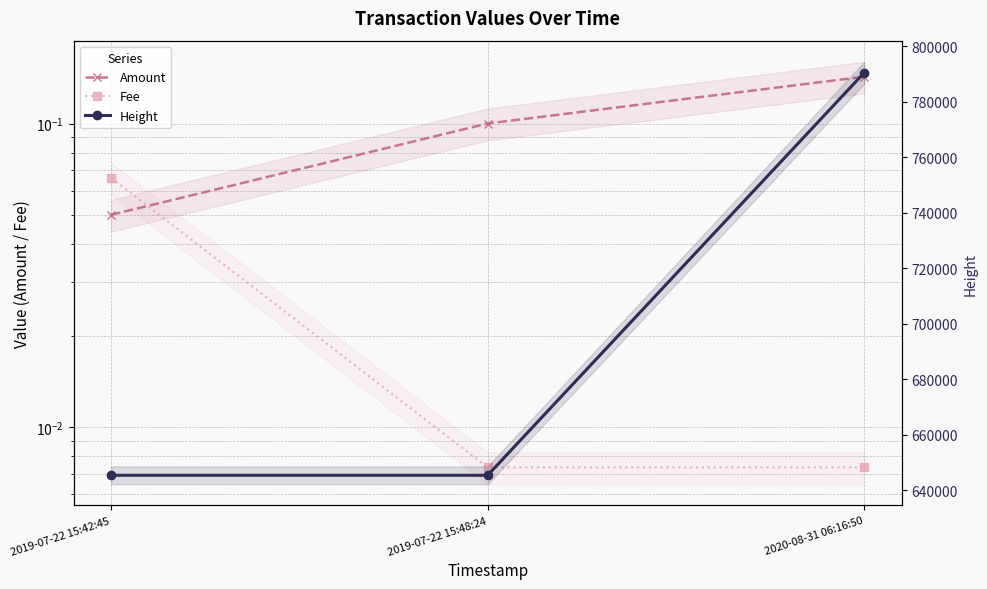

Between 2019-07-22 15:42:45 and 2020-08-31 06:16:50, which series saw the biggest shift?

Height